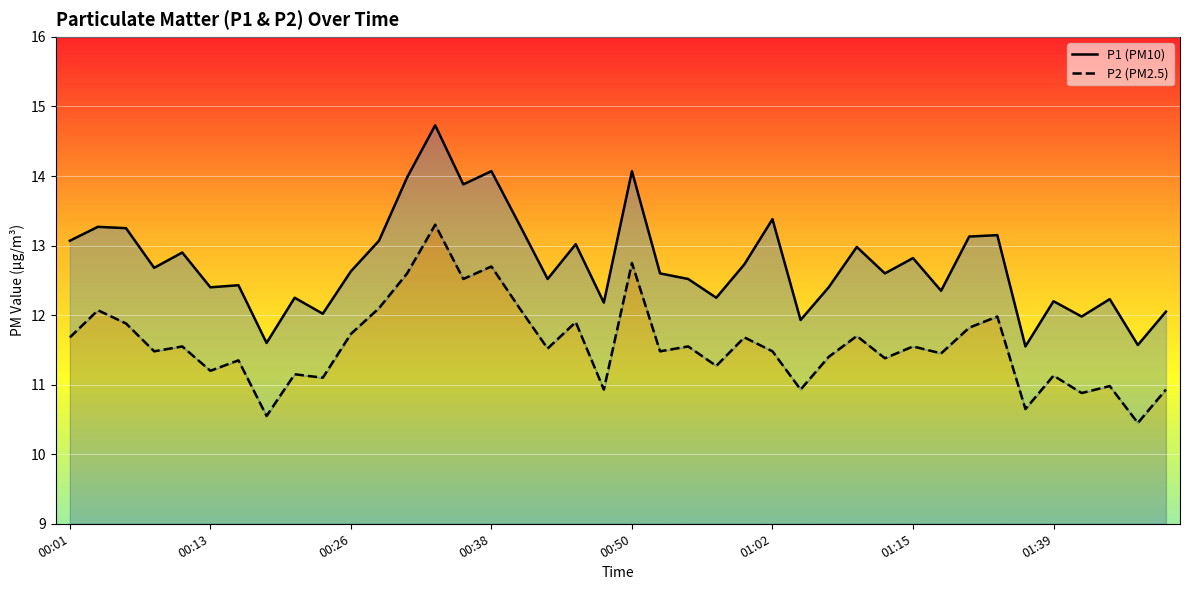

At 00:26, list the series in order from smallest to largest.

P2, P1